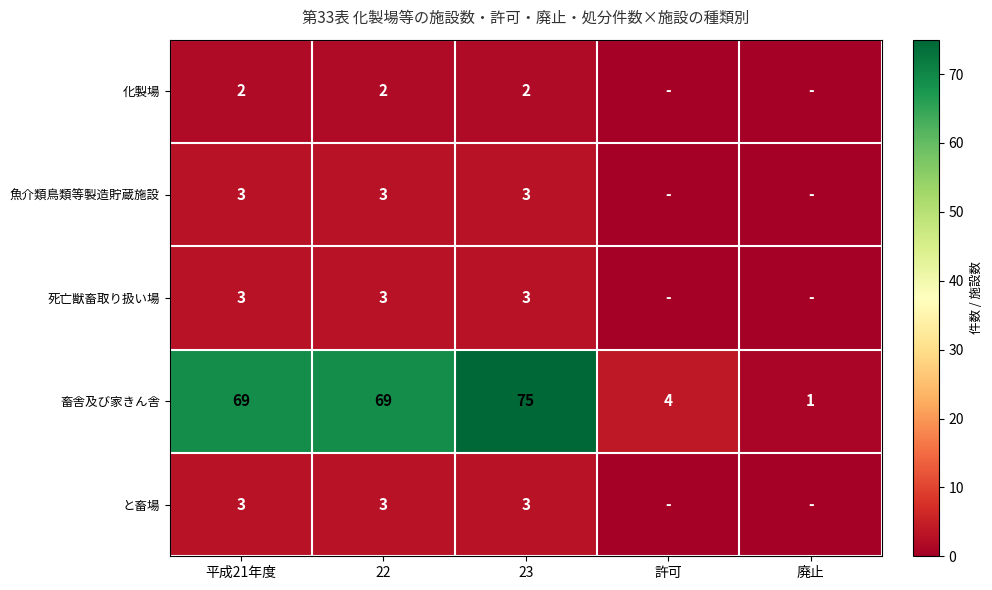

What is the difference between the highest and lowest values at 23?

73